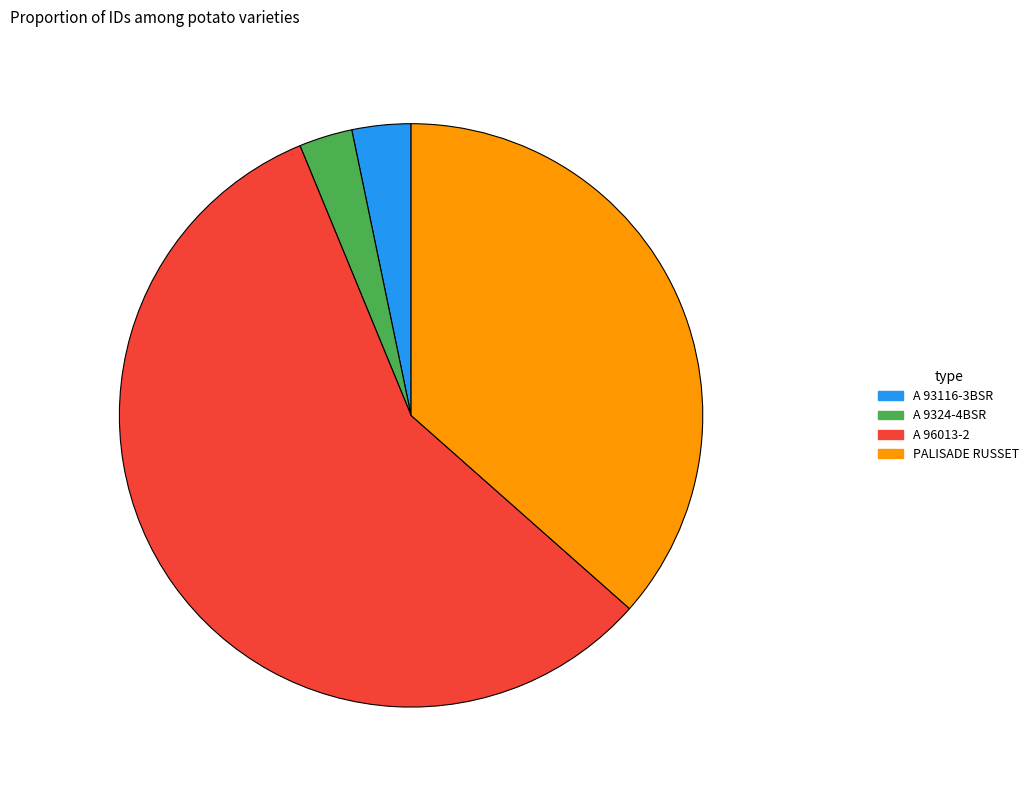

Approximately how many times larger is the value at PALISADE RUSSET compared to A 93116-3BSR?

11.2